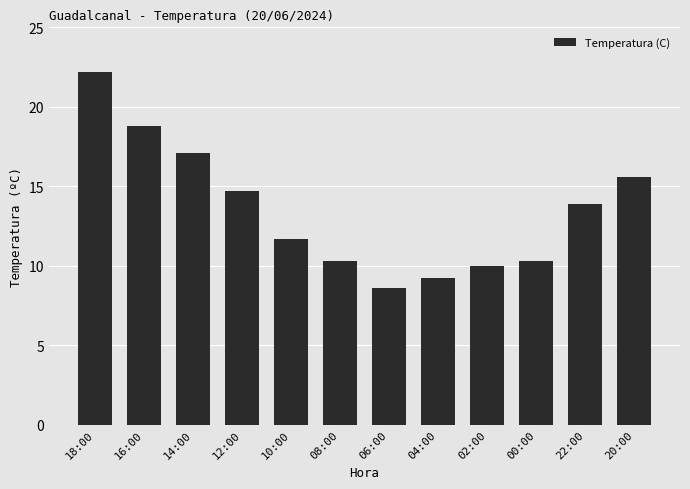

How many bars are there in total?

12